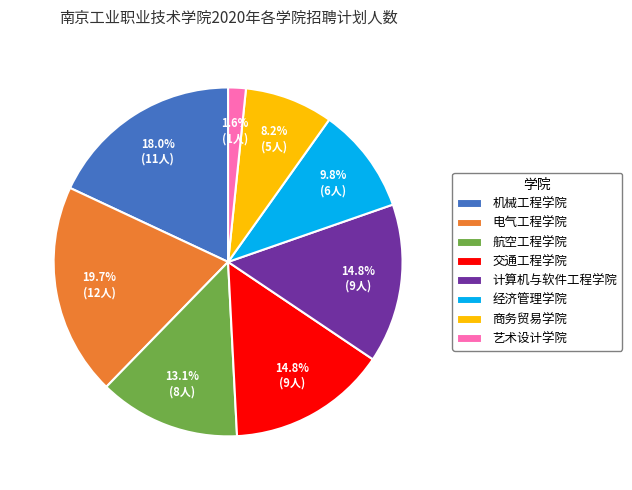

What is the ratio of the value at 经济管理学院 to the value at 计算机与软件工程学院?

0.7